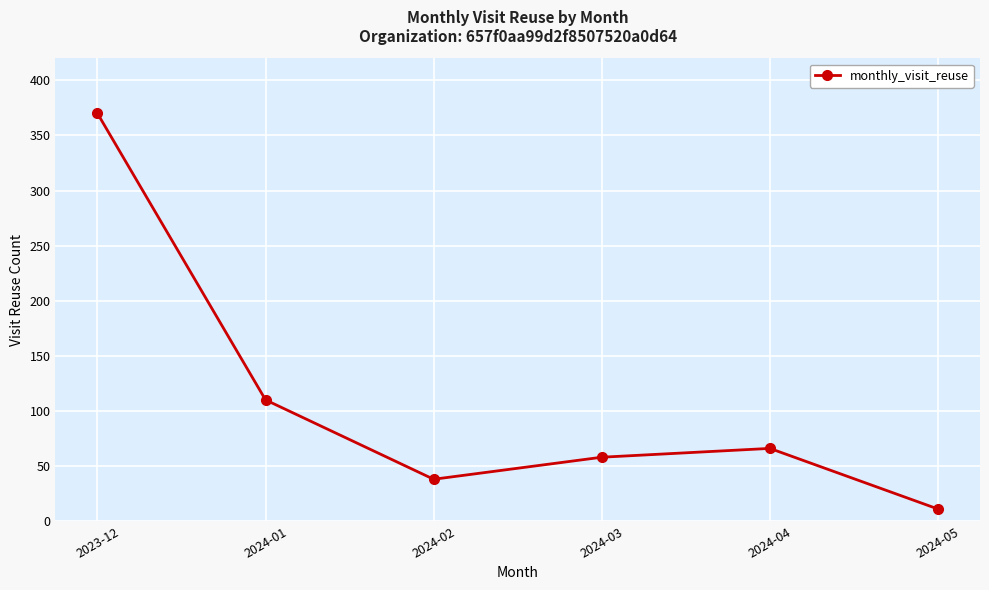

Which has a higher value, 2024-04 or 2024-05?

2024-04